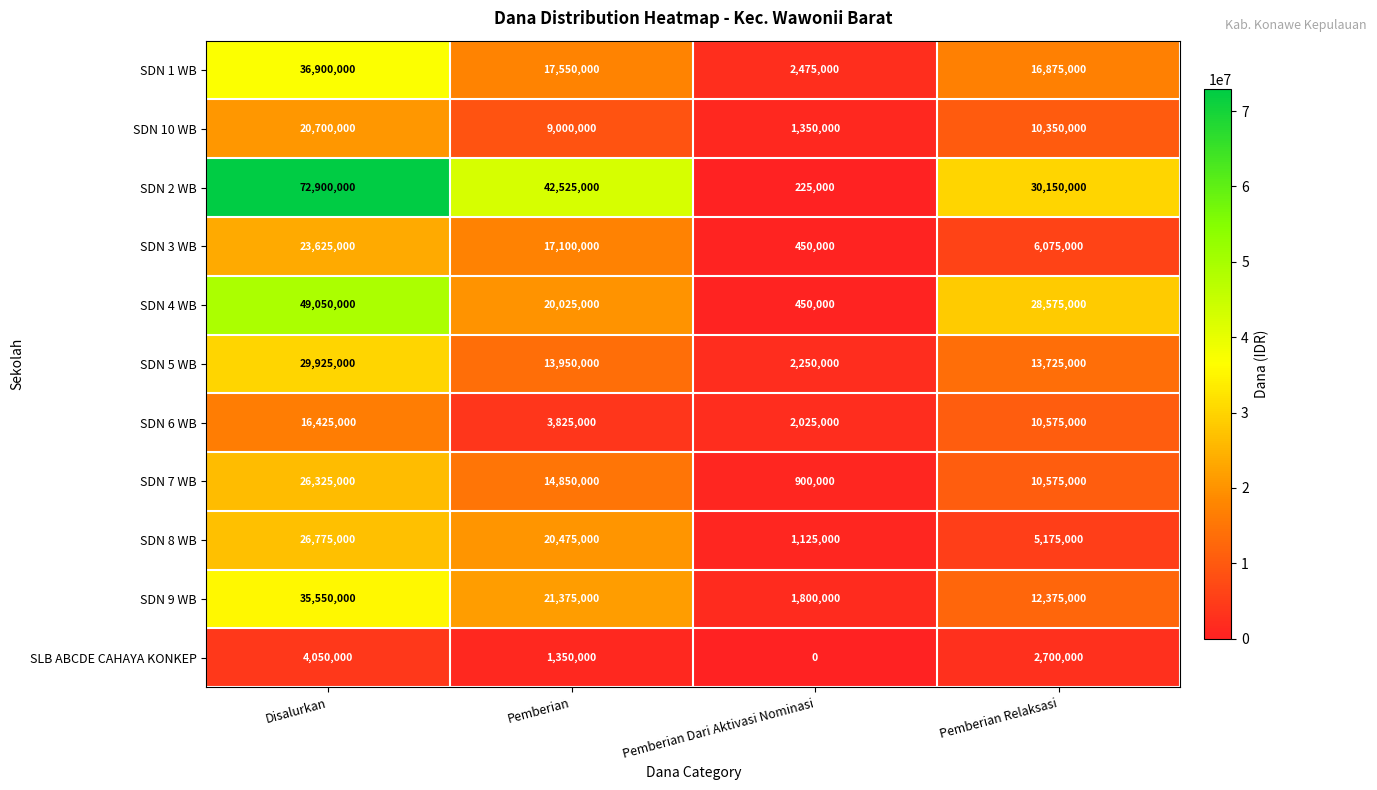

Which series has the largest range (max minus min)?

SDN 2 WB